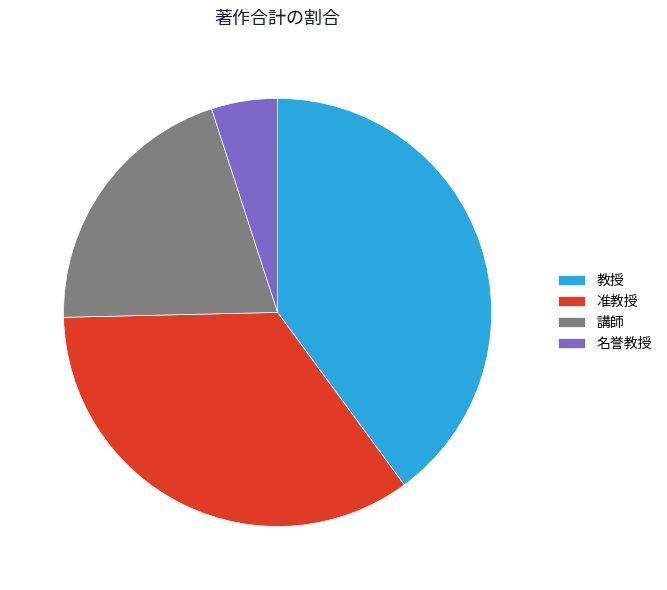

Is there a majority slice in this chart?

No